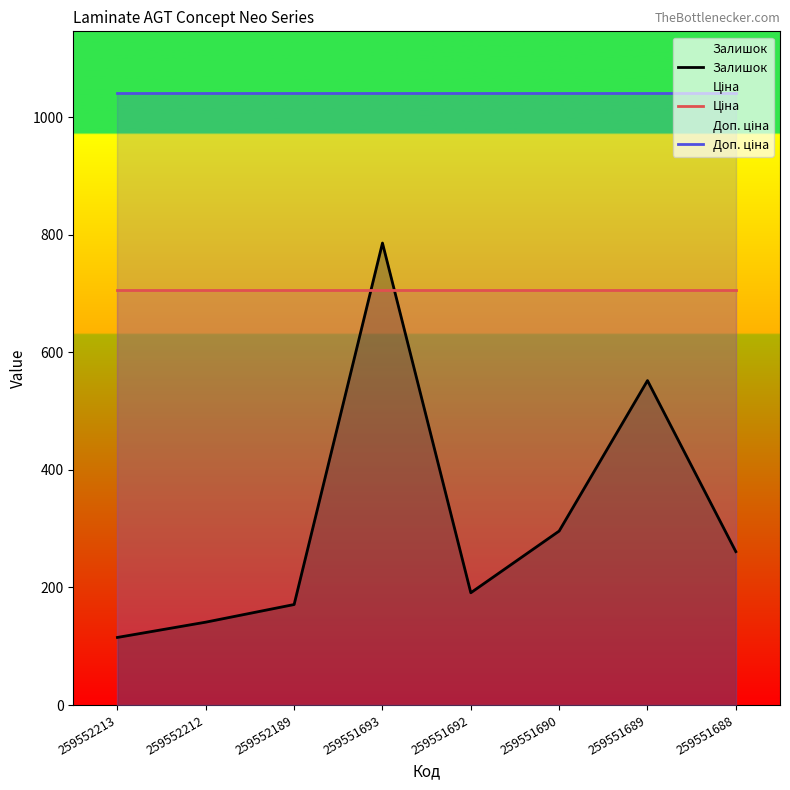

Where does the Залишок series first go above 261?

259551693